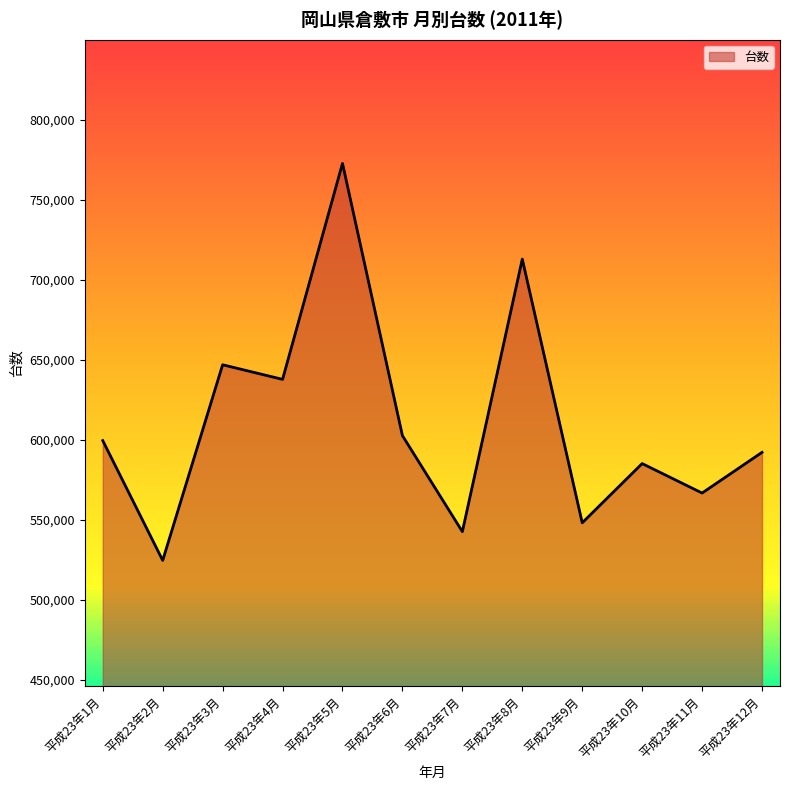

At which category does the data reach its first local peak?

平成23年3月